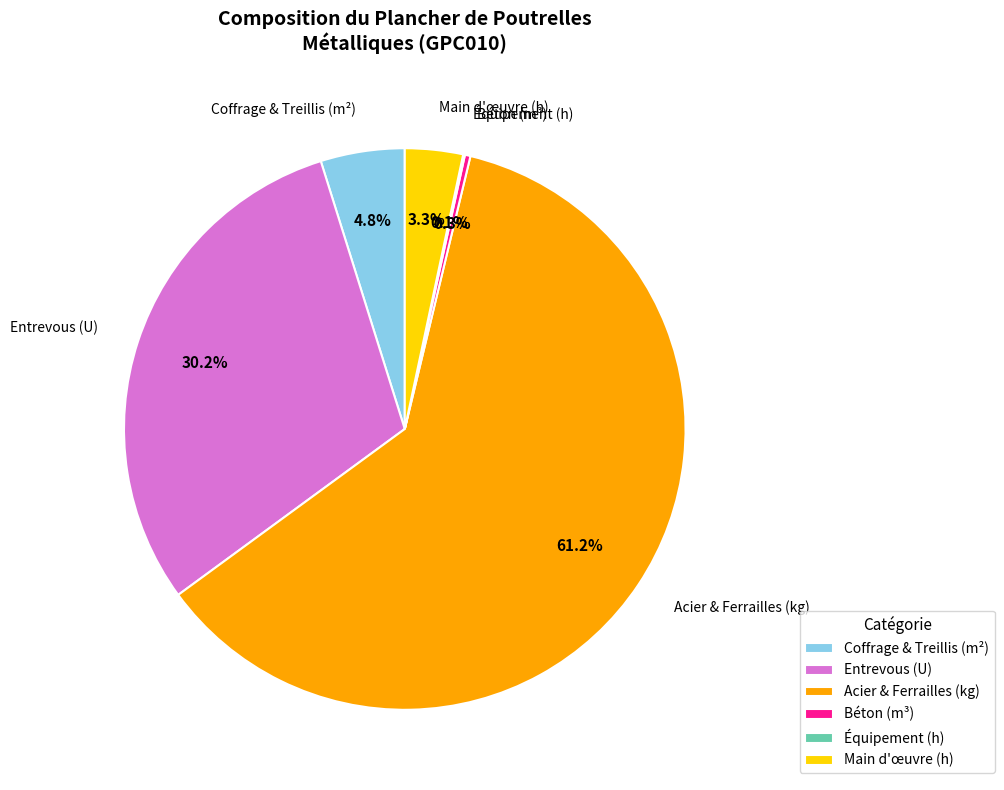

Between Béton (m³) and Entrevous (U), which is larger?

Entrevous (U)